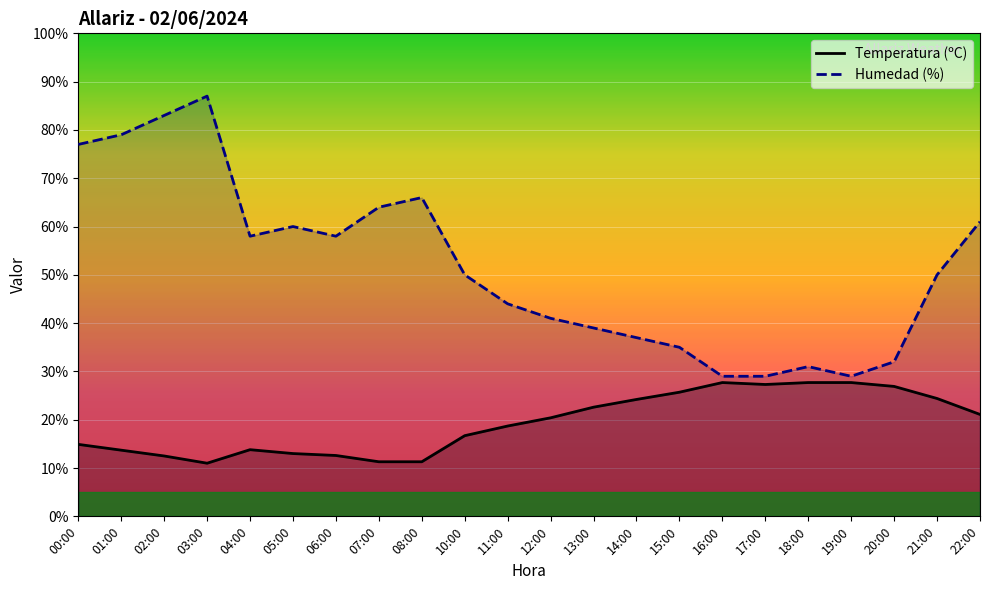

True or false: Temperatura (ºC) and Humedad (%) intersect in this chart.

False